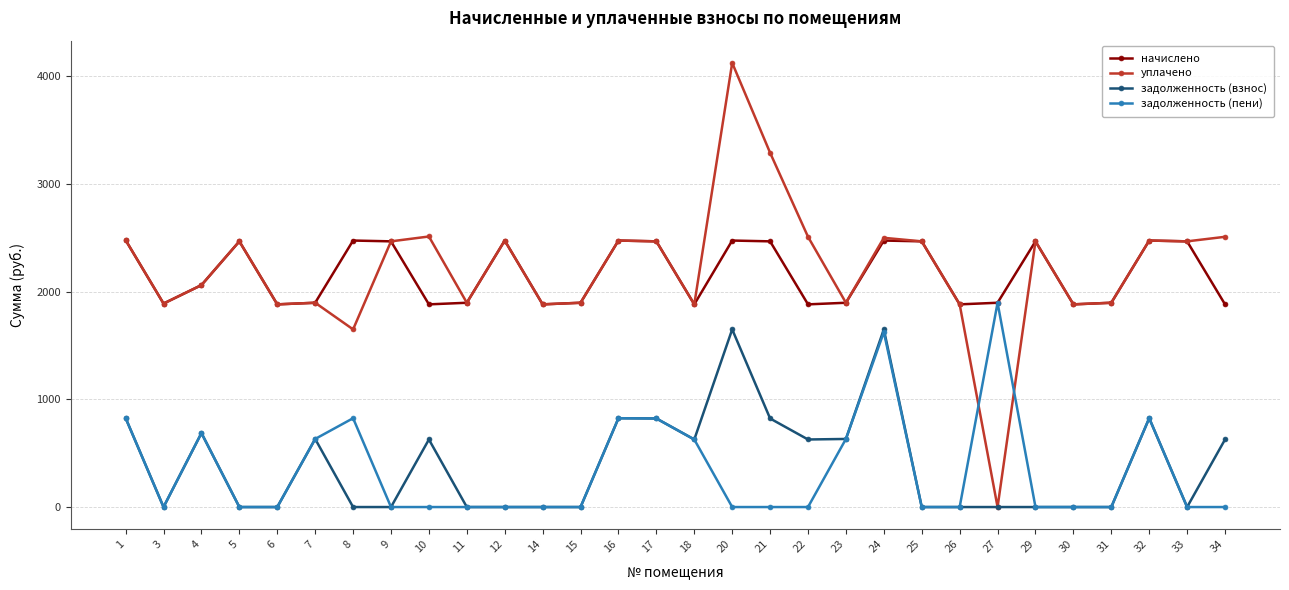

At which label does задолженность (пени) reach its peak?

27